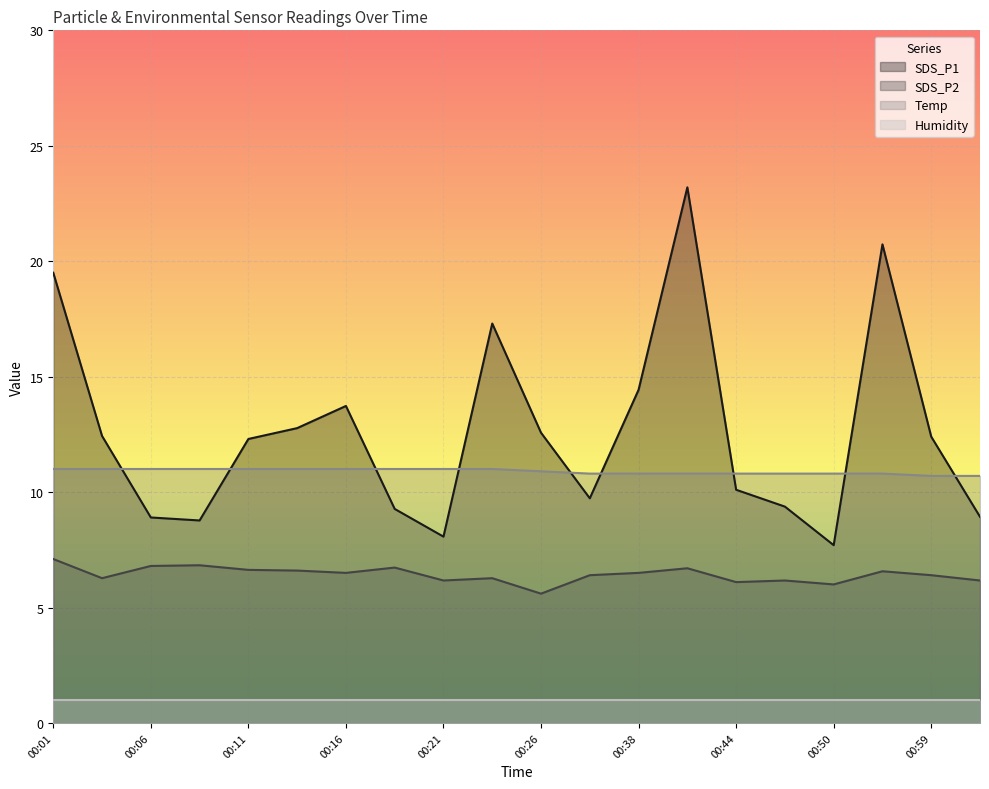

What is the total value across all series at 00:44?

28.0